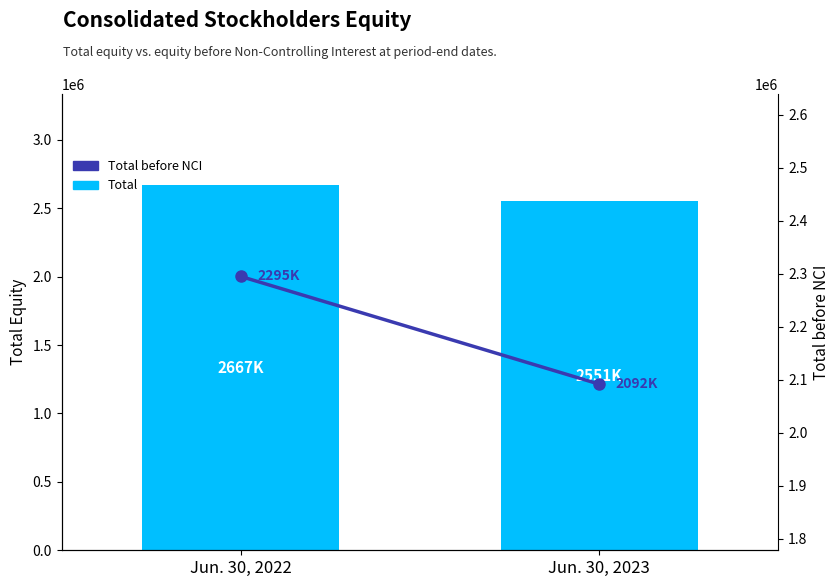

Is it true that Total equals 1301255 at Jun. 30, 2022?

False